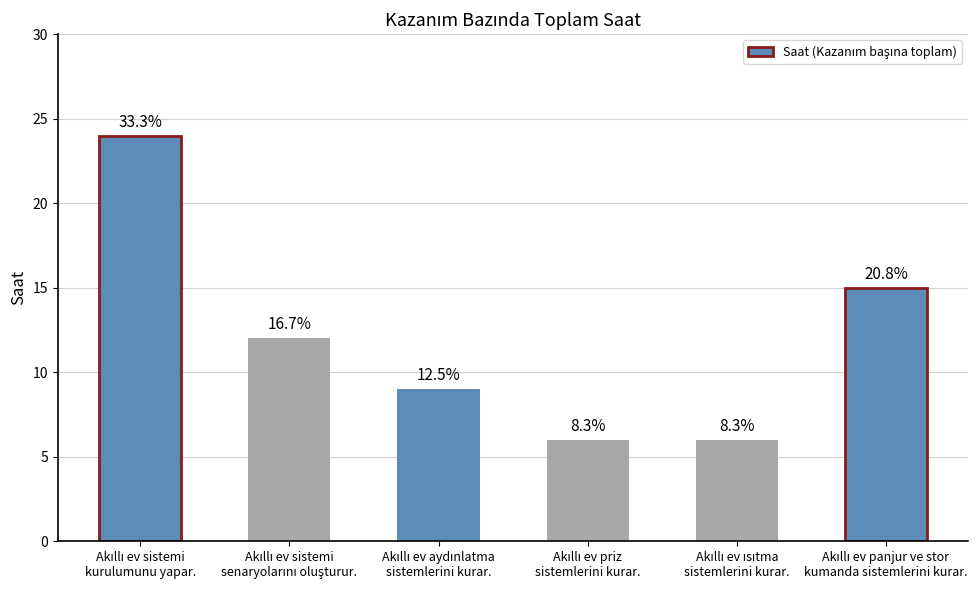

Which category has the lowest value across all series?

Akıllı ev priz
sistemlerini kurar.